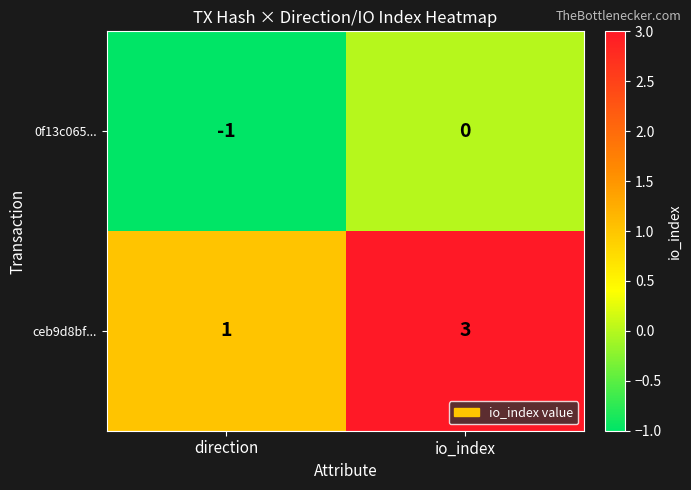

What is the sum of the ceb9d8bf... values at direction and io_index?

4